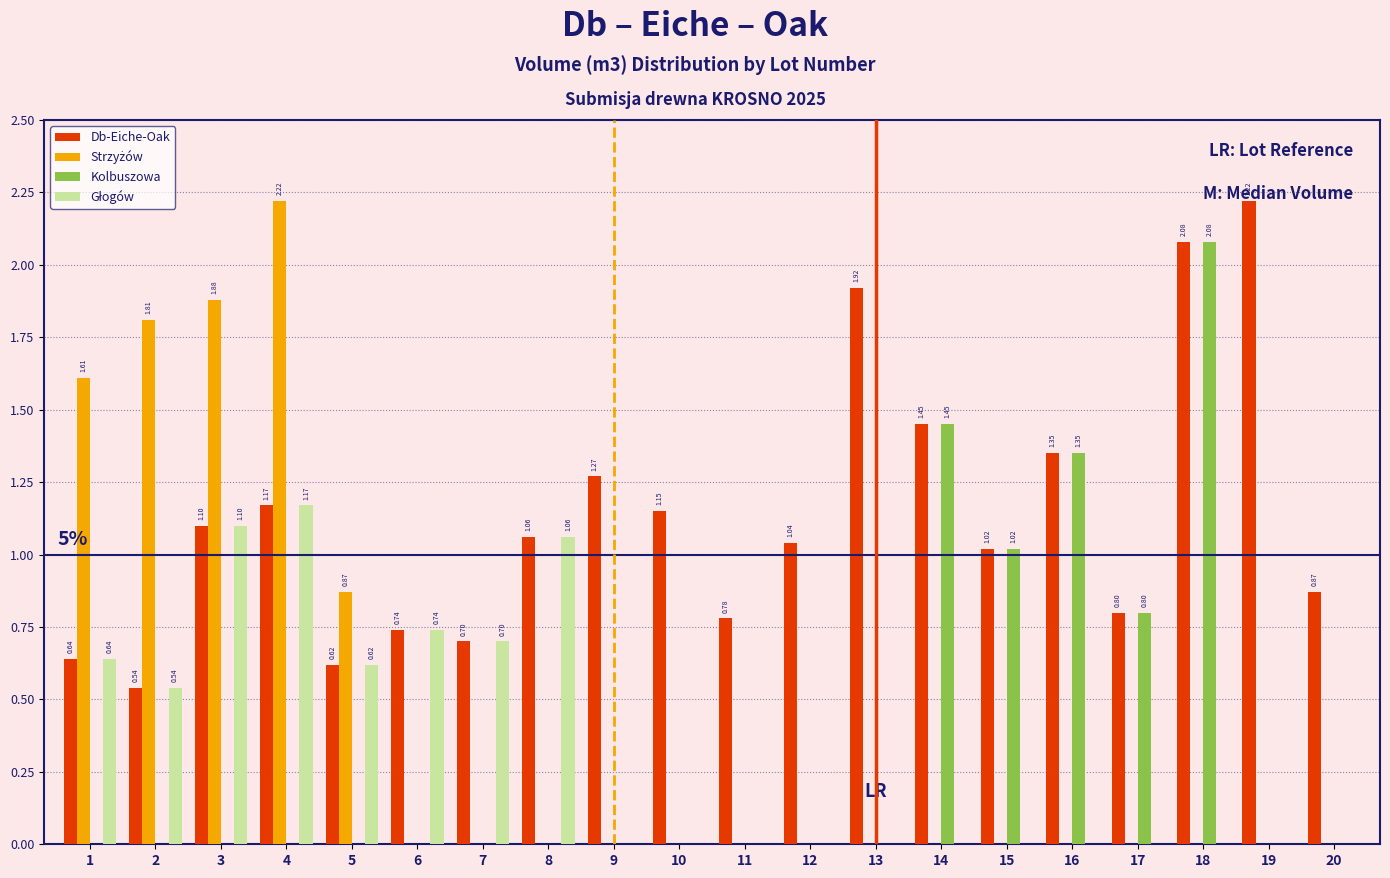

Which series has the largest total across all categories?

Db-Eiche-Oak